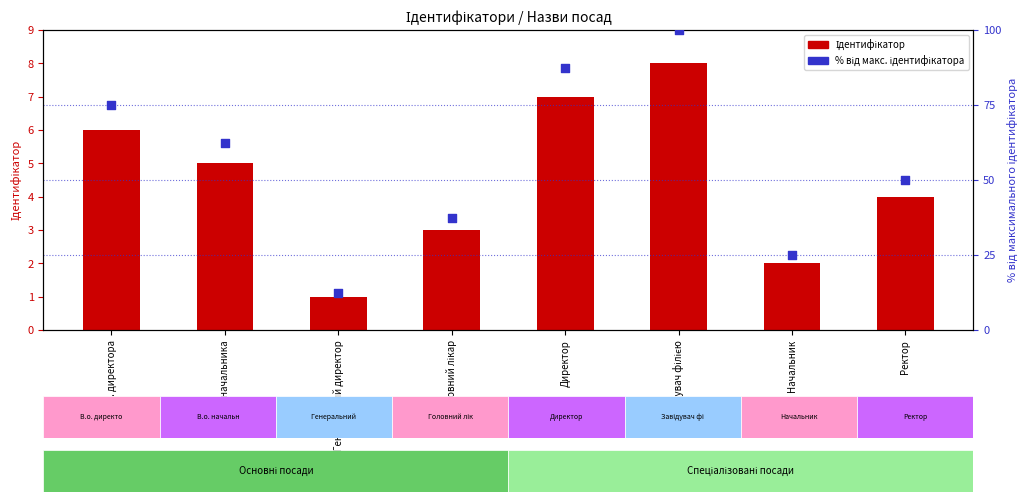

At how many categories does at least one series exceed 57?

4